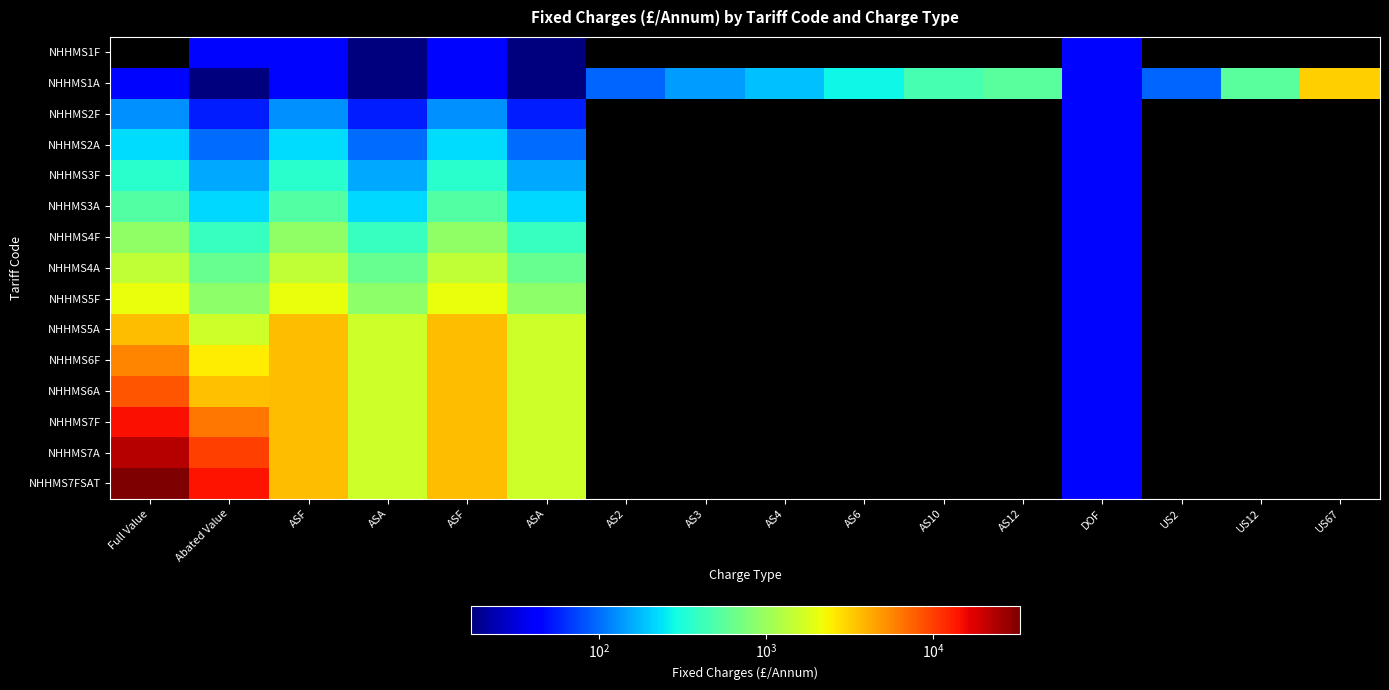

What is the maximum value shown in the chart?

32852.7